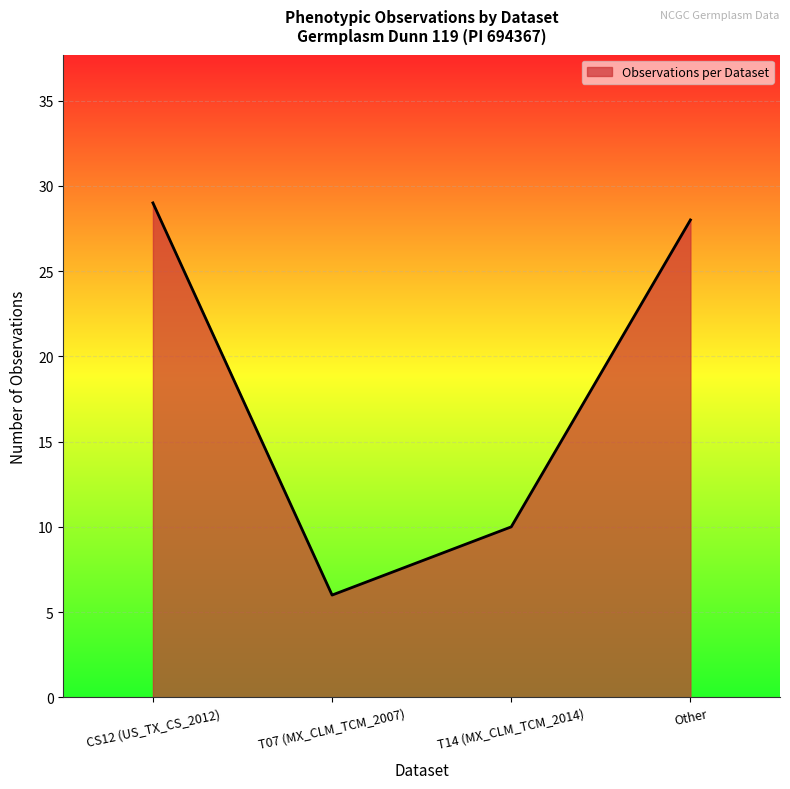

Between T14 (MX_CLM_TCM_2014) and T07 (MX_CLM_TCM_2007), which is larger?

T14 (MX_CLM_TCM_2014)